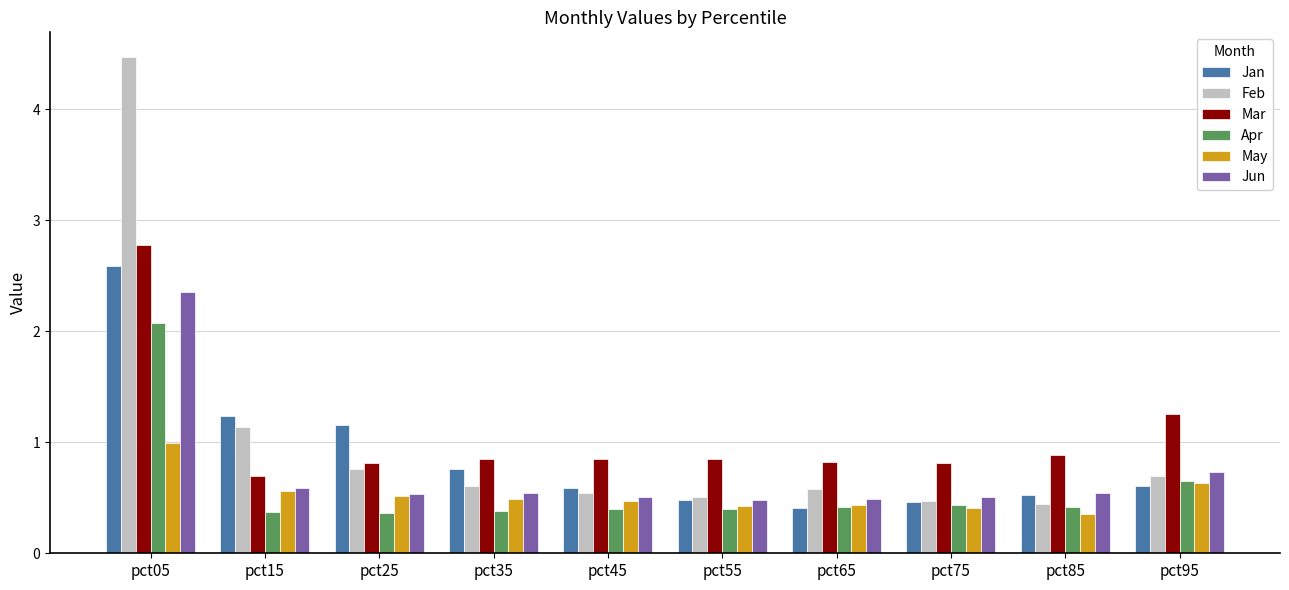

Is the value of Jan at pct05 greater than the value of Jun at pct85?

Yes